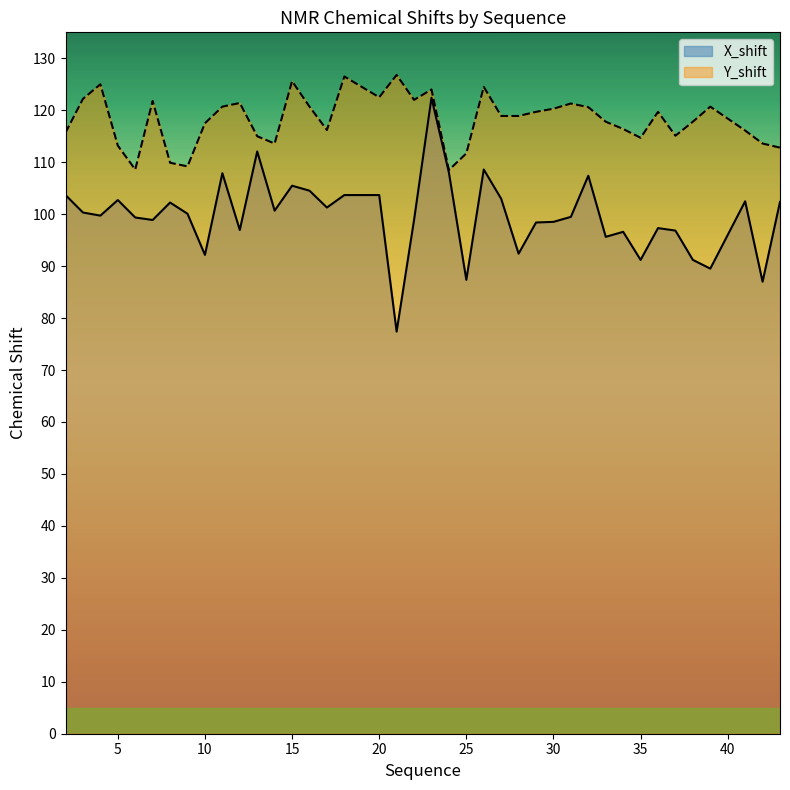

Where is the first local maximum for X_shift?

5